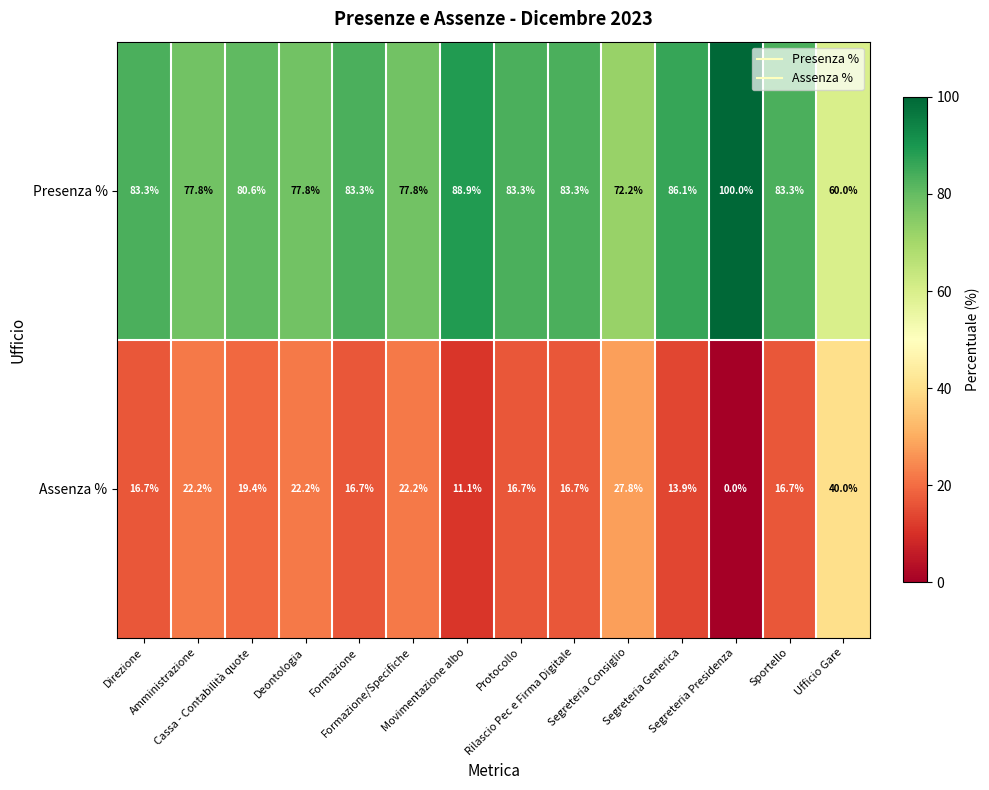

What is the maximum value shown in the chart?

100.0